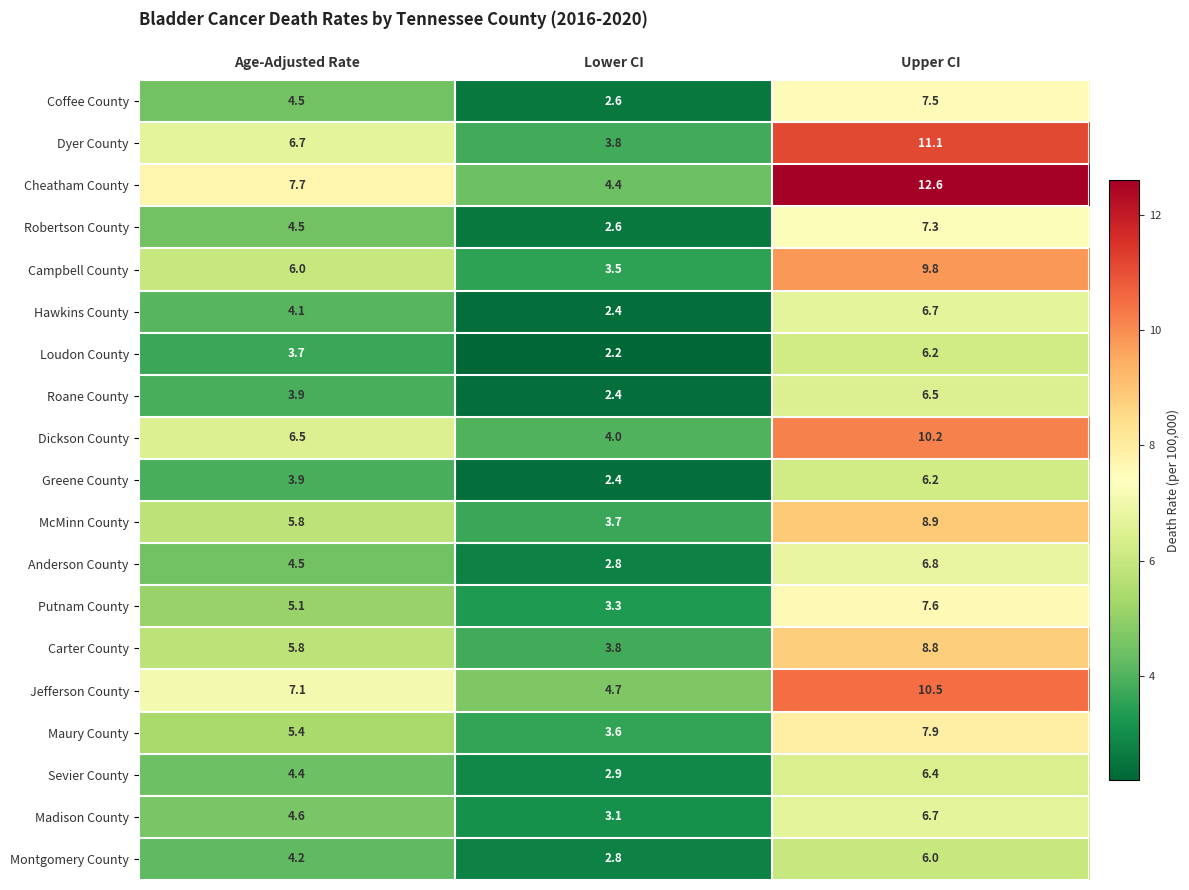

At how many categories does at least one series exceed 6?

2